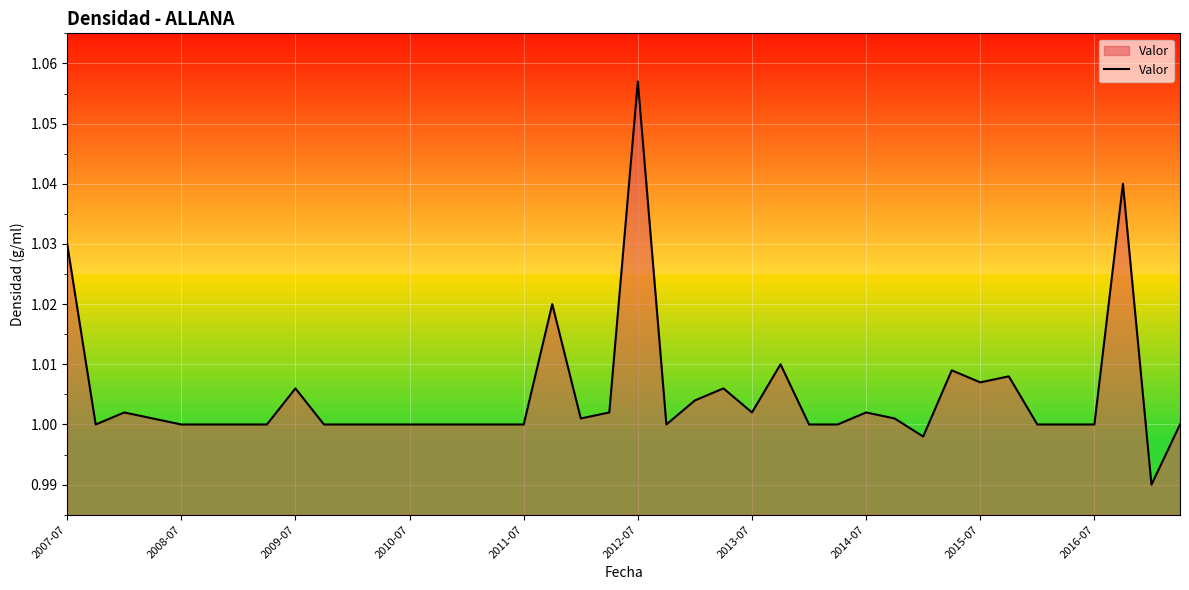

Does the chart have visible grid lines?

Yes